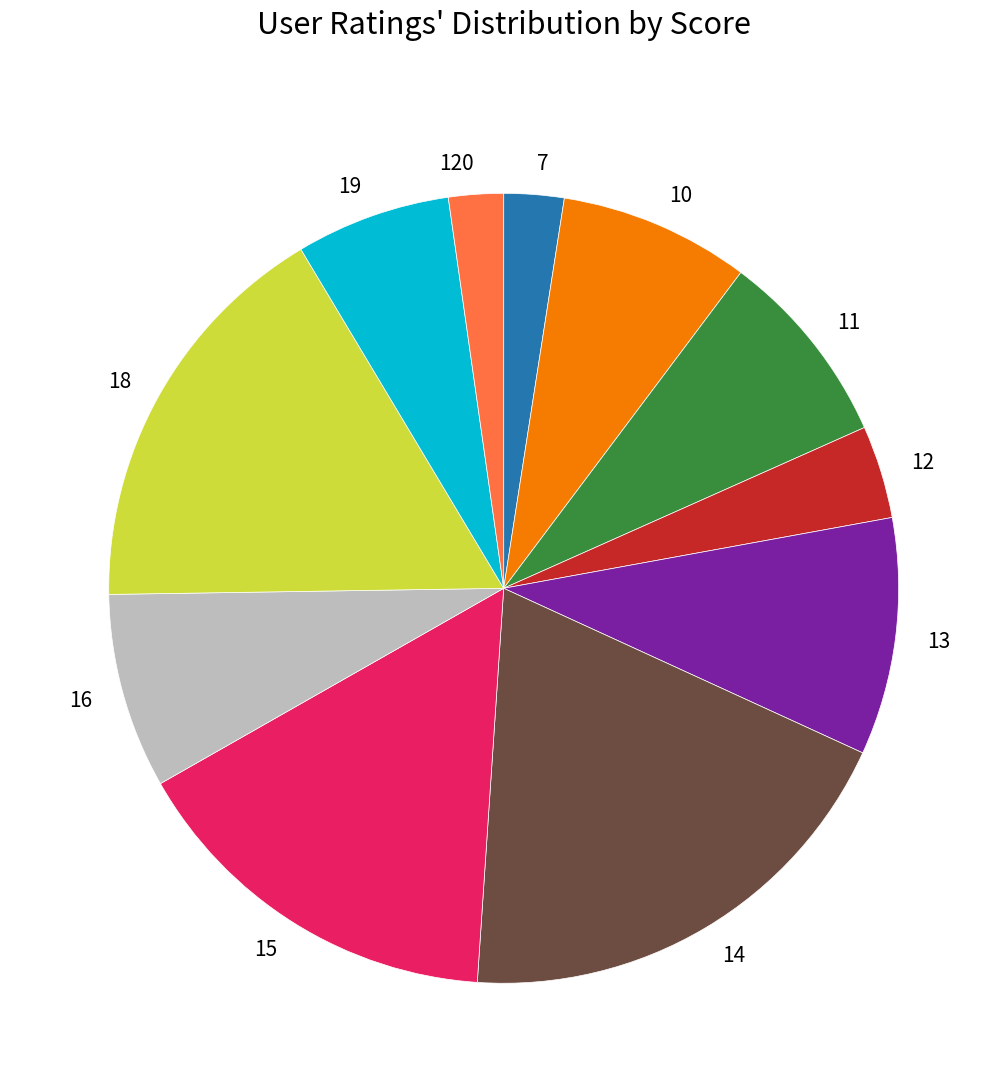

What is the ratio of the value at 13 to the value at 120?

4.3